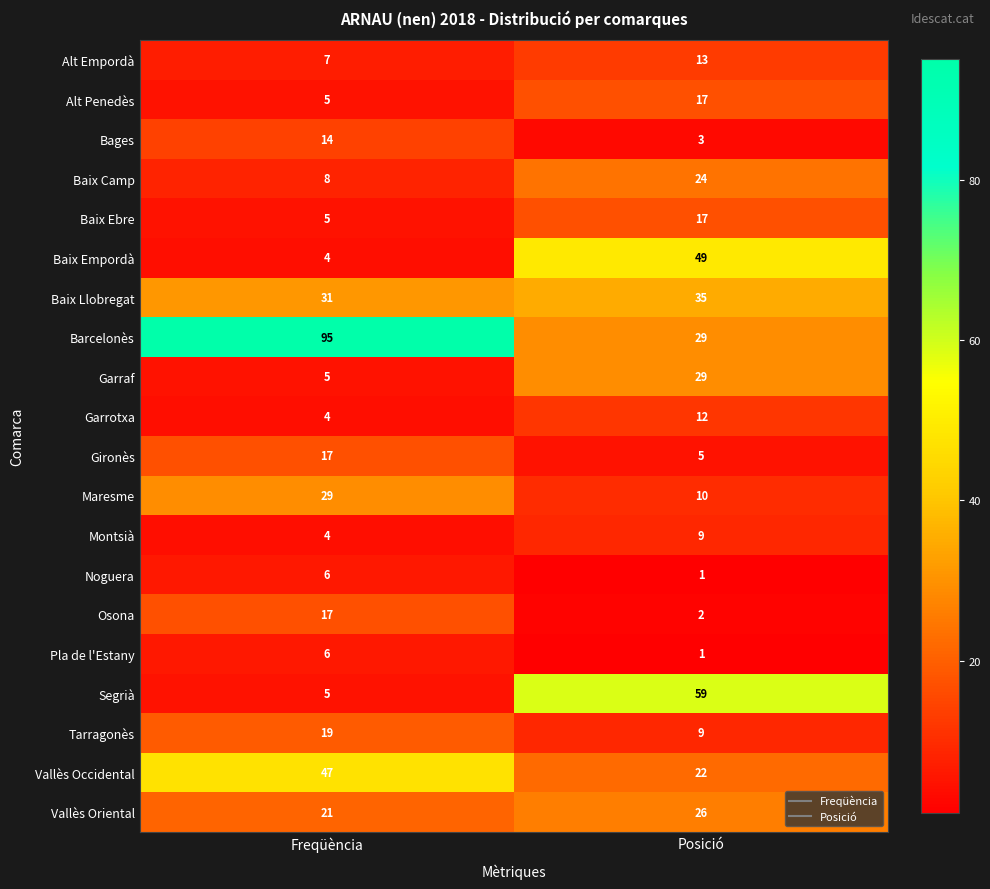

List the labels in order of Vallès Oriental value, largest first.

Posició, Freqüència